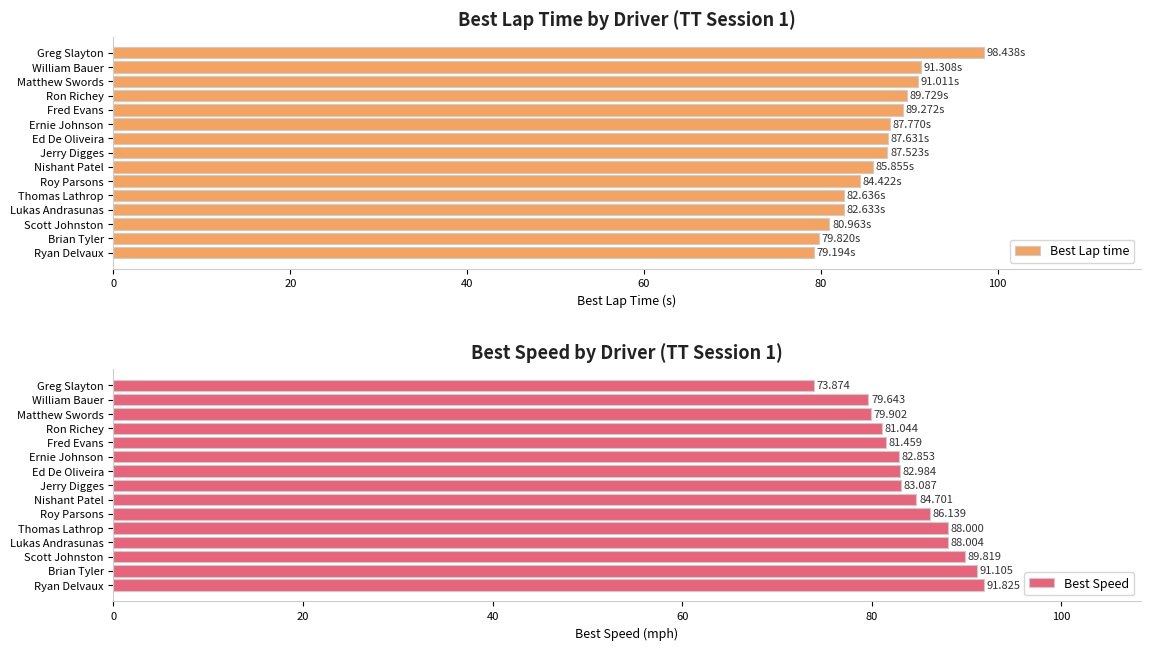

How many values in the Best Speed series are below 83?

7